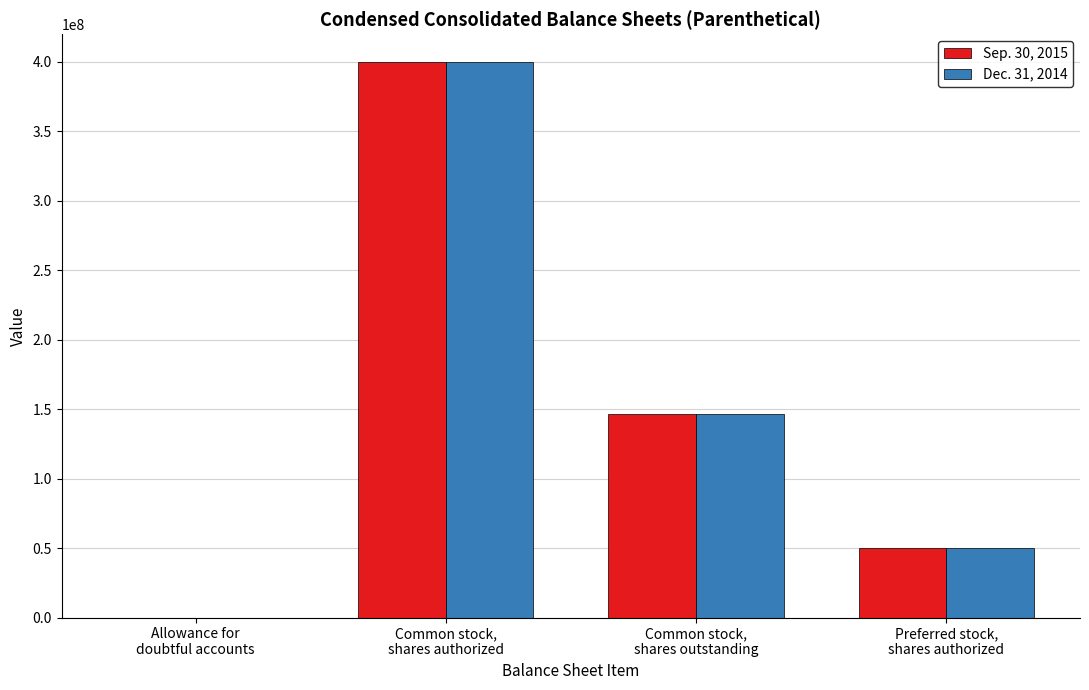

Which series has the widest spread of values?

Sep. 30, 2015